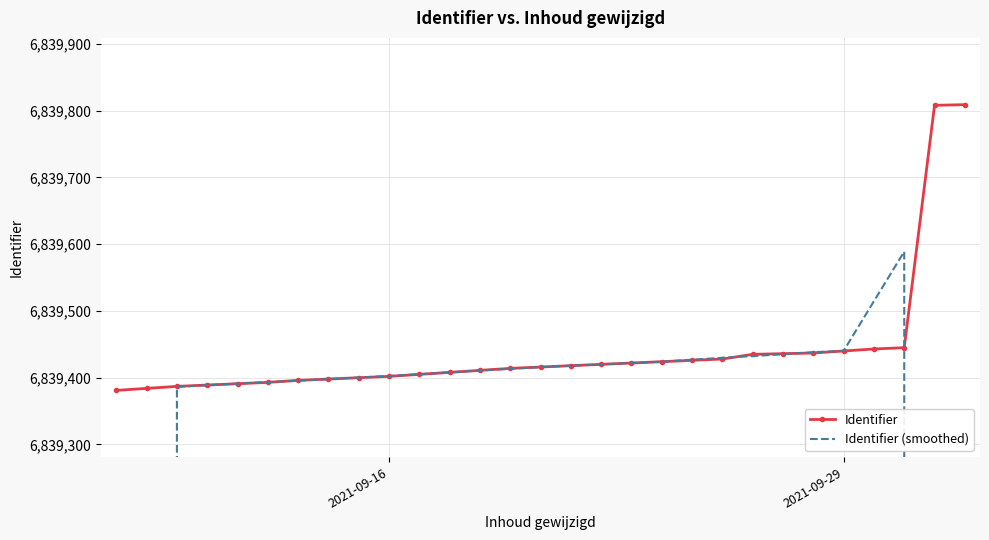

How many times do Identifier and Identifier (smoothed) cross each other?

7